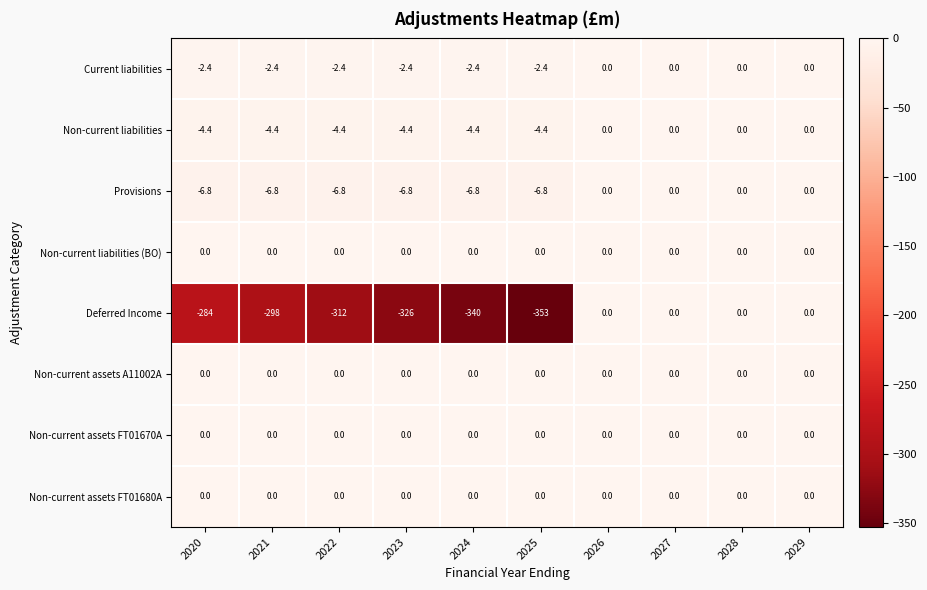

Which label corresponds to the smallest value in the chart?

2025